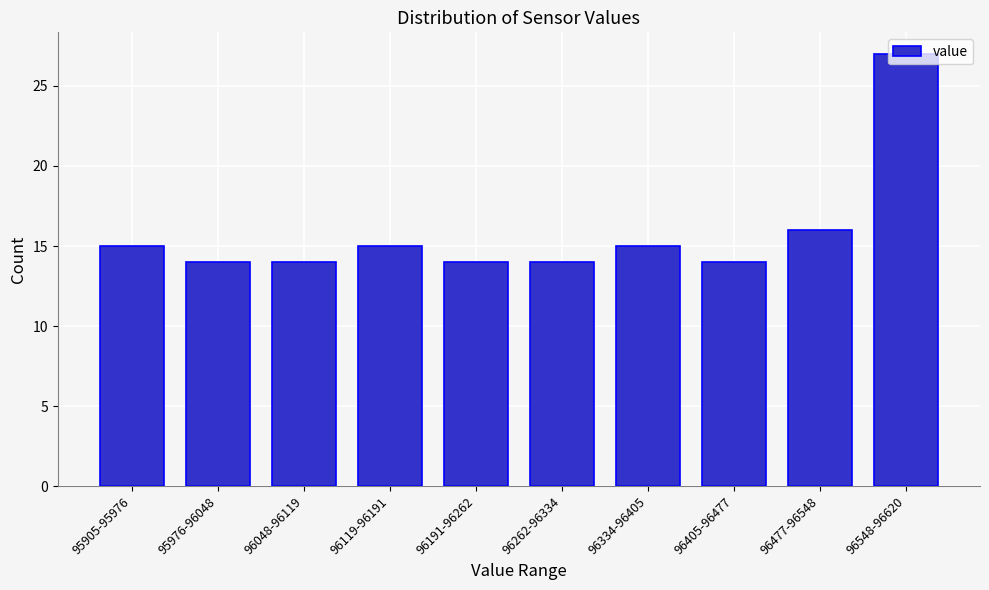

Between 95905-95976 and 96048-96119, which is larger?

95905-95976